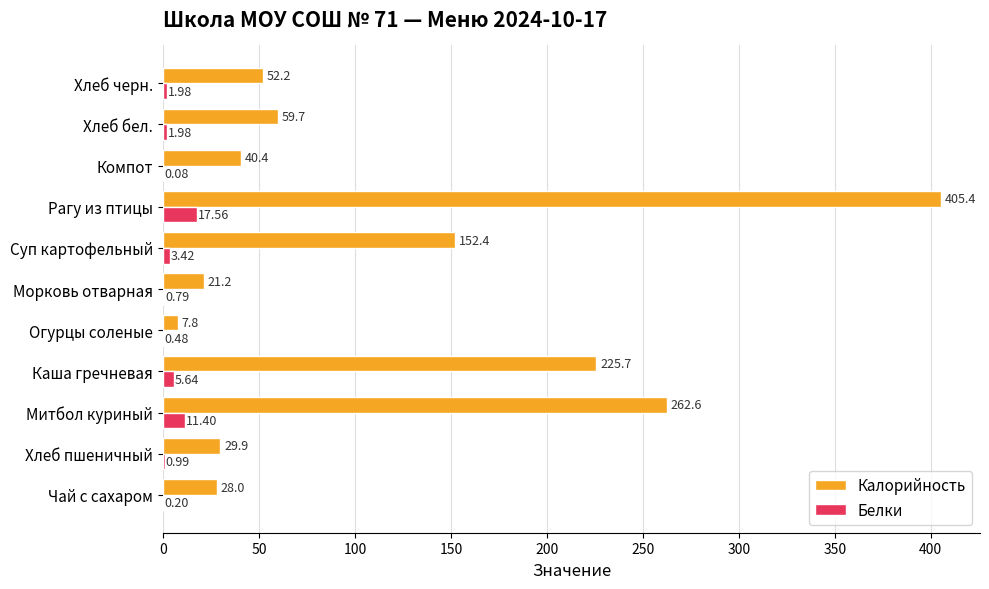

Is the value of Белки at Огурцы соленые greater than the value of Калорийность at Суп картофельный?

No